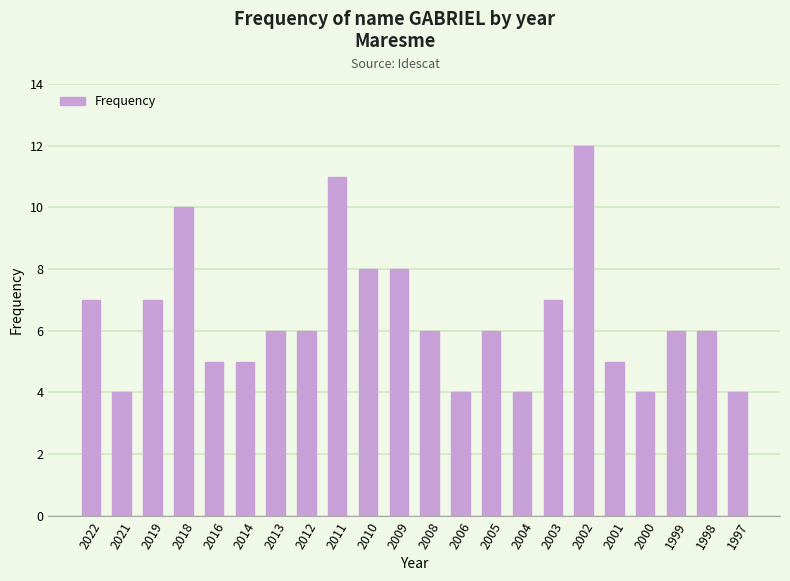

What is the difference between the values at 2013 and 2002?

6